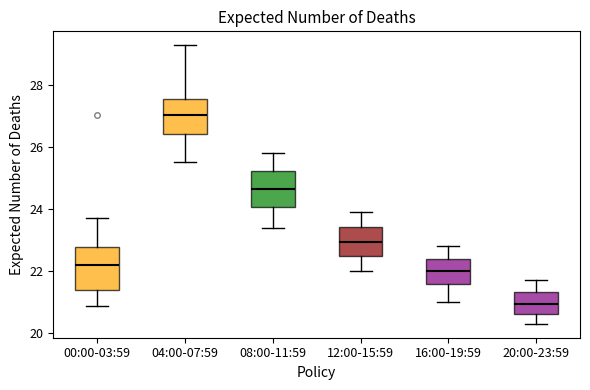

Which box has the highest median line?

04:00-07:59